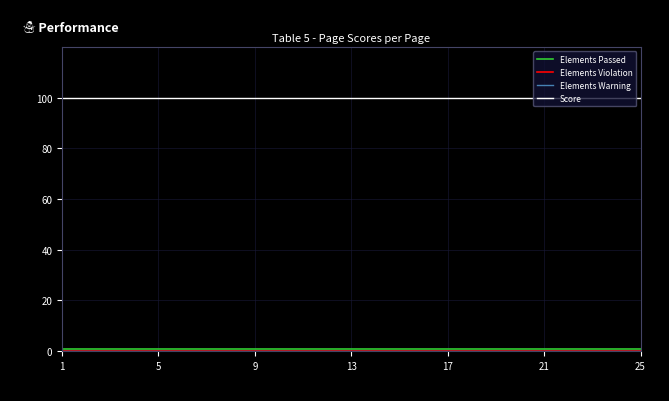

Which label corresponds to the largest value in the chart?

1